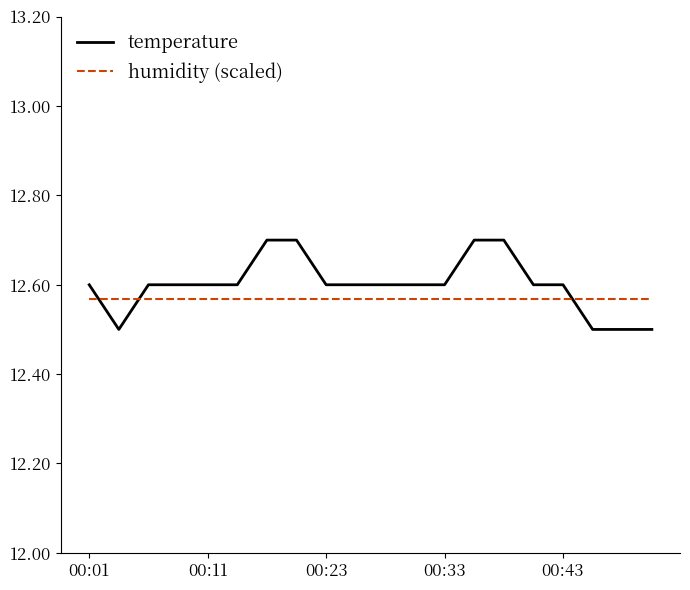

What is the minimum value shown in the chart?

12.5